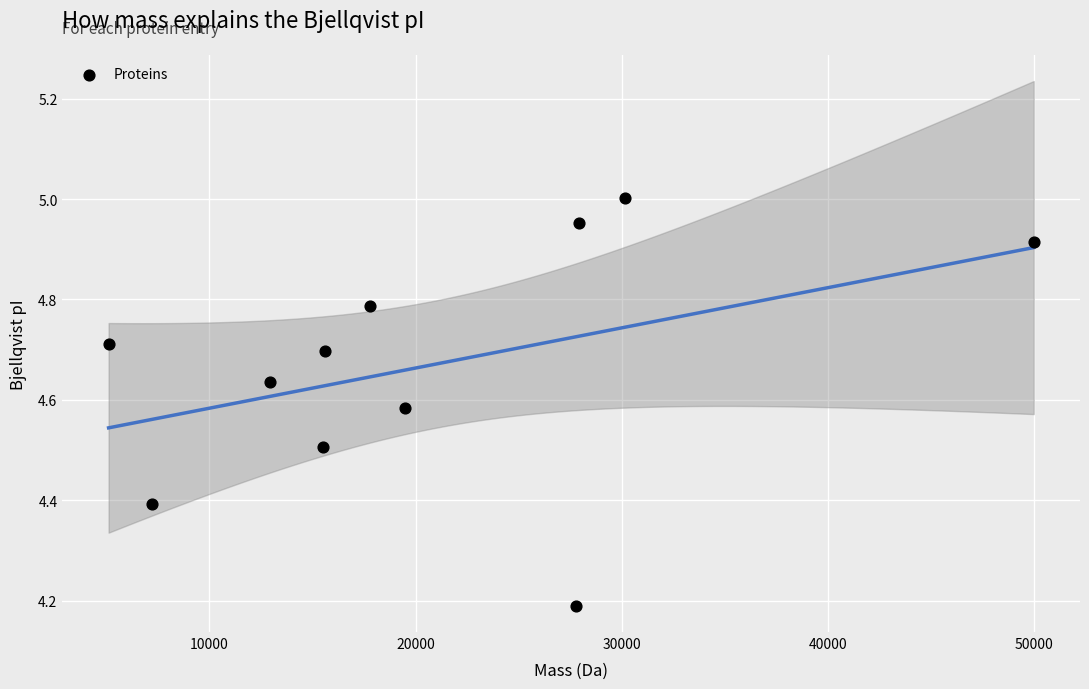

What is the average X value?

20866.5